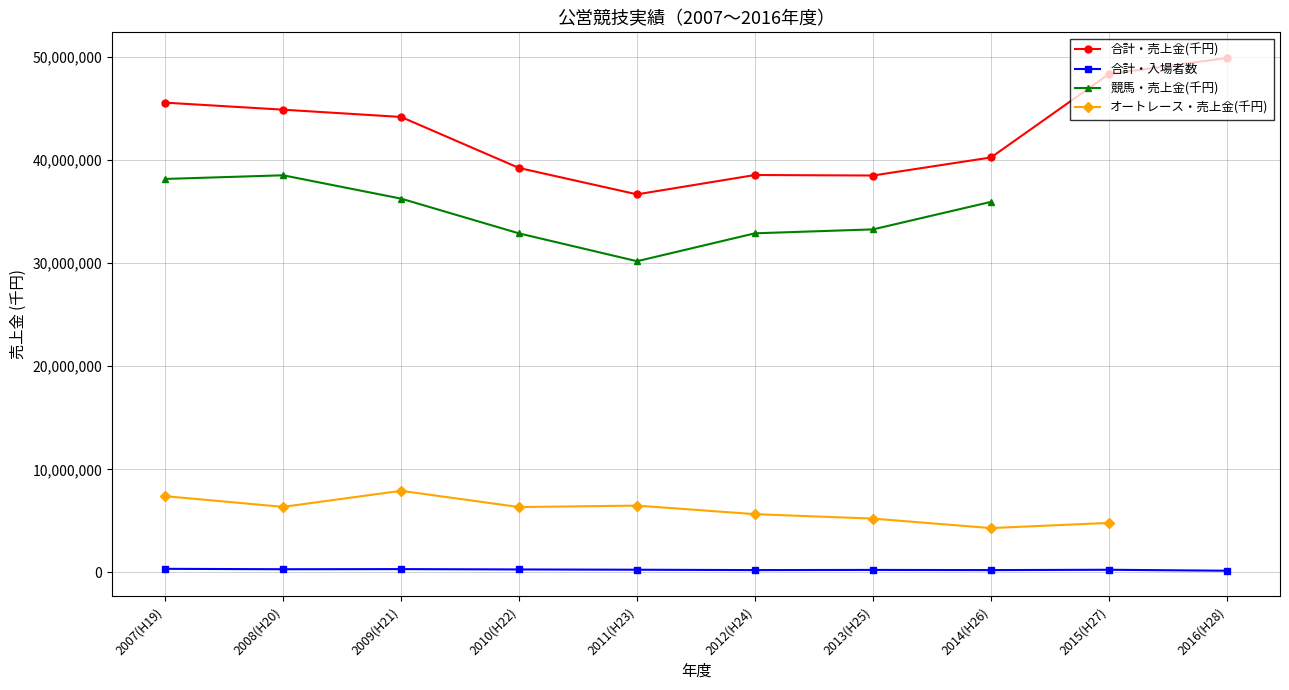

True or false: 合計・入場者数 and 合計・売上金(千円) cross at least once.

False